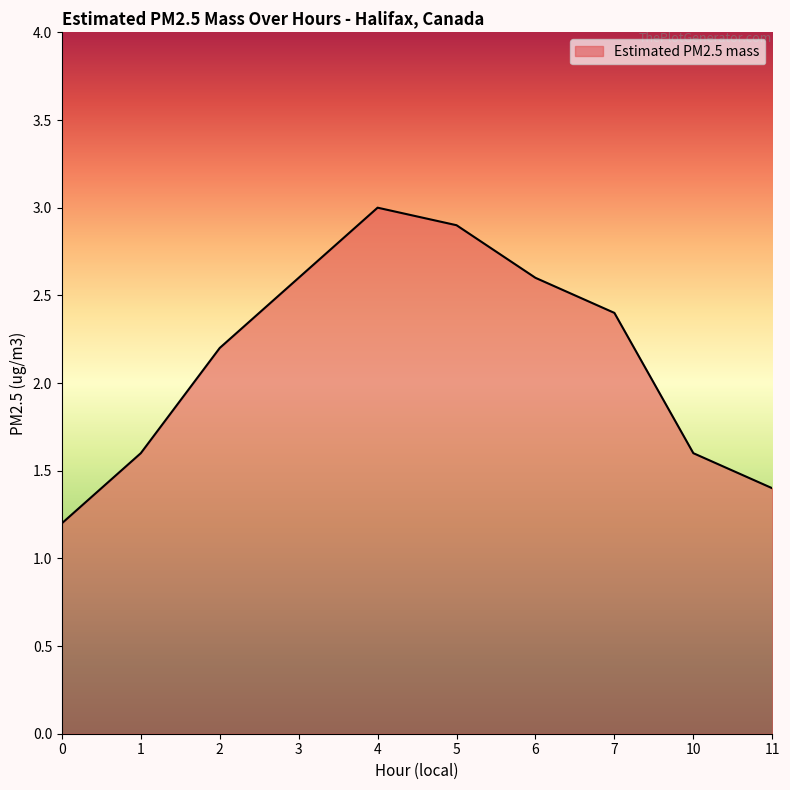

Approximately how many times larger is the value at 3 compared to 5?

0.9